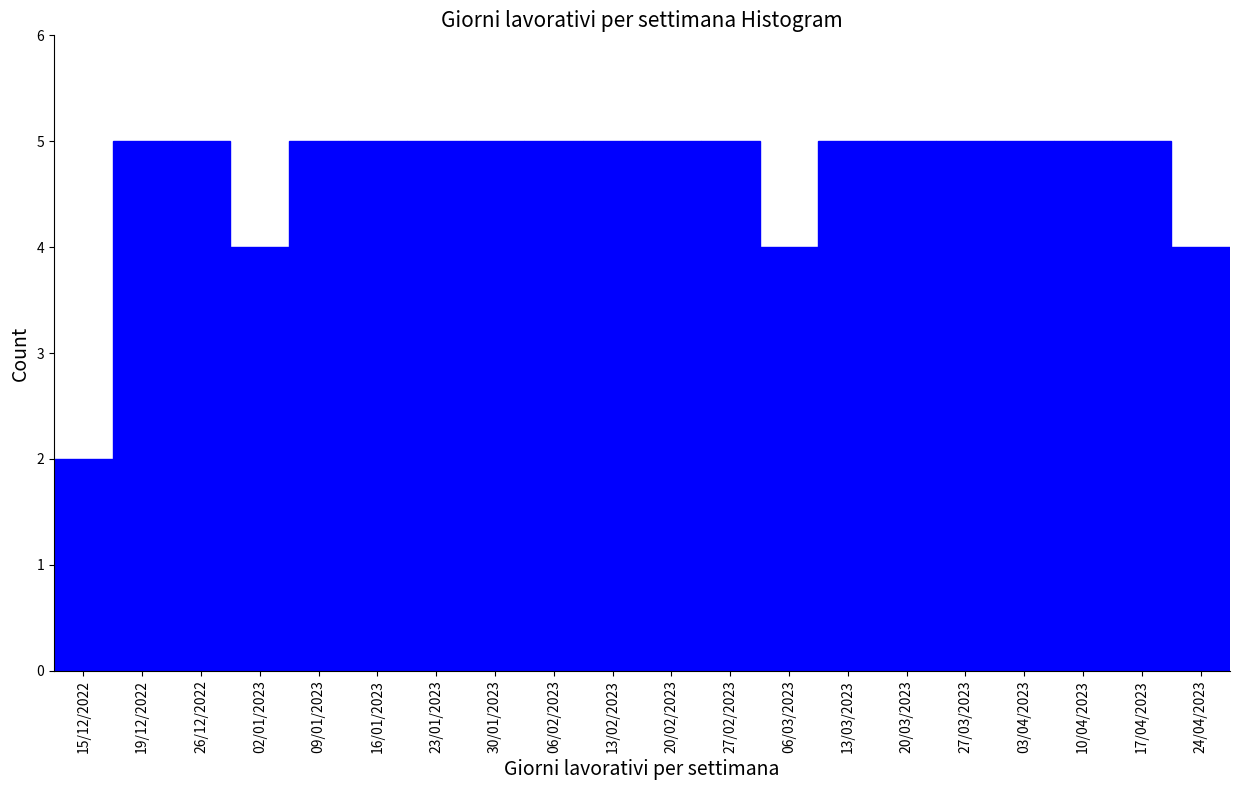

Reading left to right, extract all data points from this chart.

15/12/2022=2	19/12/2022=5	26/12/2022=5	02/01/2023=4	09/01/2023=5	16/01/2023=5	23/01/2023=5	30/01/2023=5	06/02/2023=5	13/02/2023=5	20/02/2023=5	27/02/2023=5	06/03/2023=4	13/03/2023=5	20/03/2023=5	27/03/2023=5	03/04/2023=5	10/04/2023=5	17/04/2023=5	24/04/2023=4